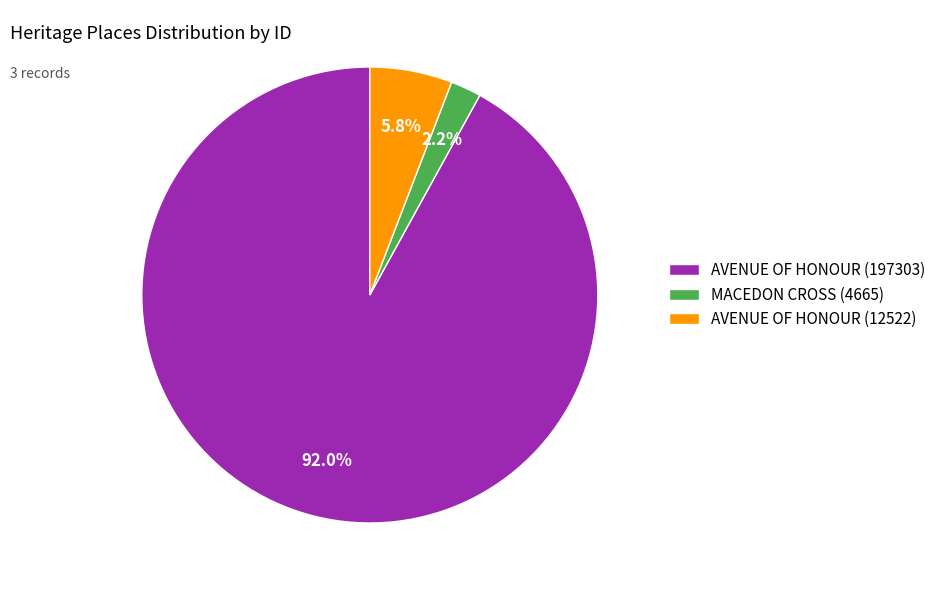

Which category accounts for the majority?

AVENUE OF HONOUR (197303)